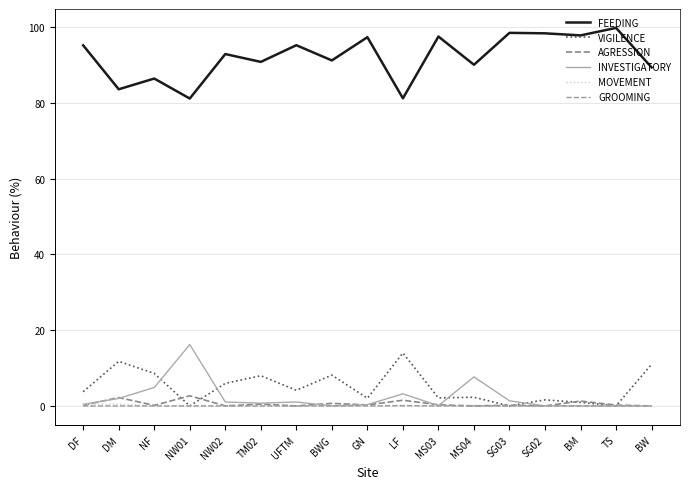

Which series changed the most between DF and MS04?

INVESTIGATORY